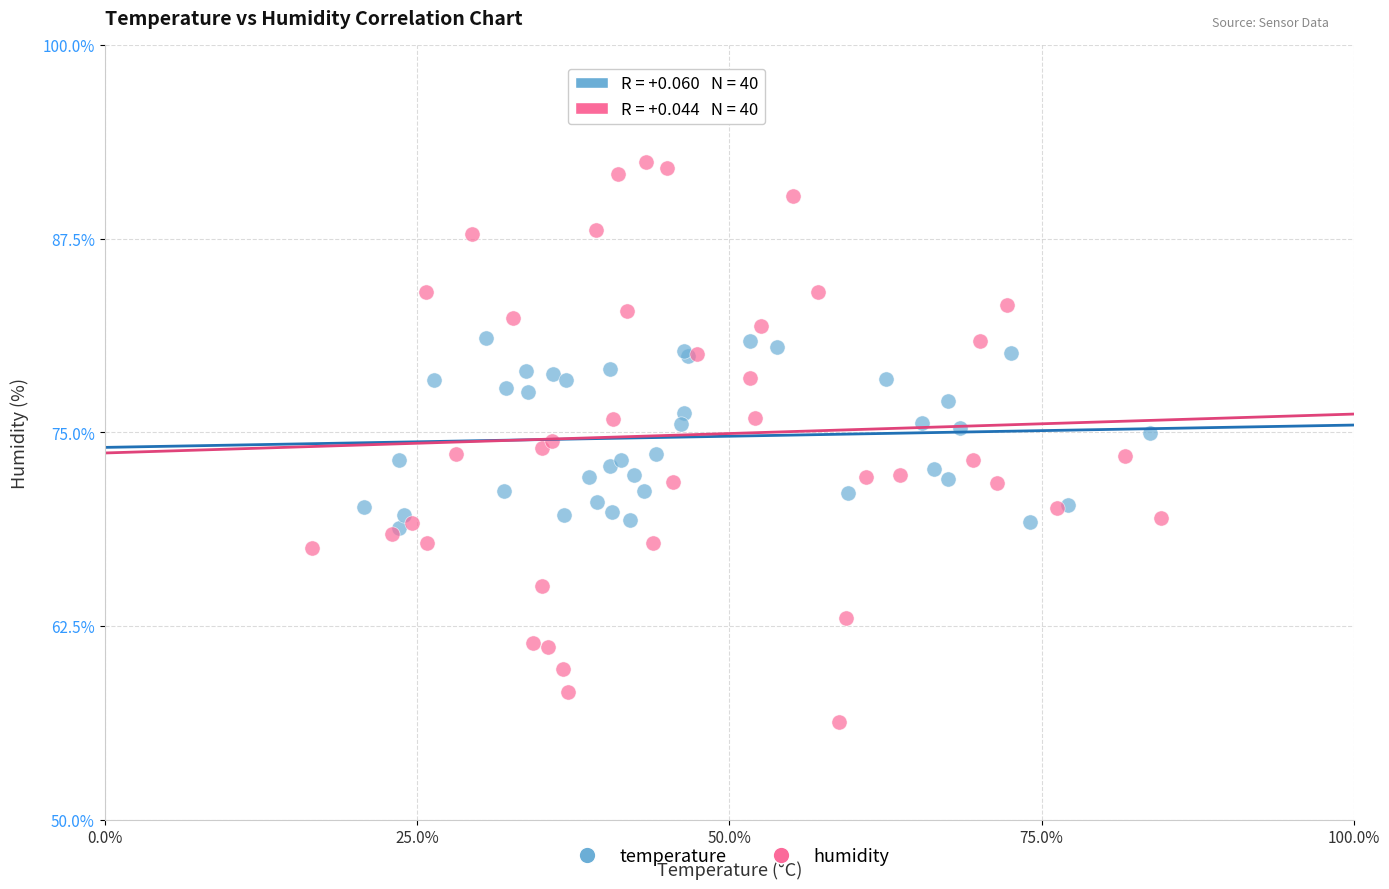

Which series has the widest spread of Y values?

humidity